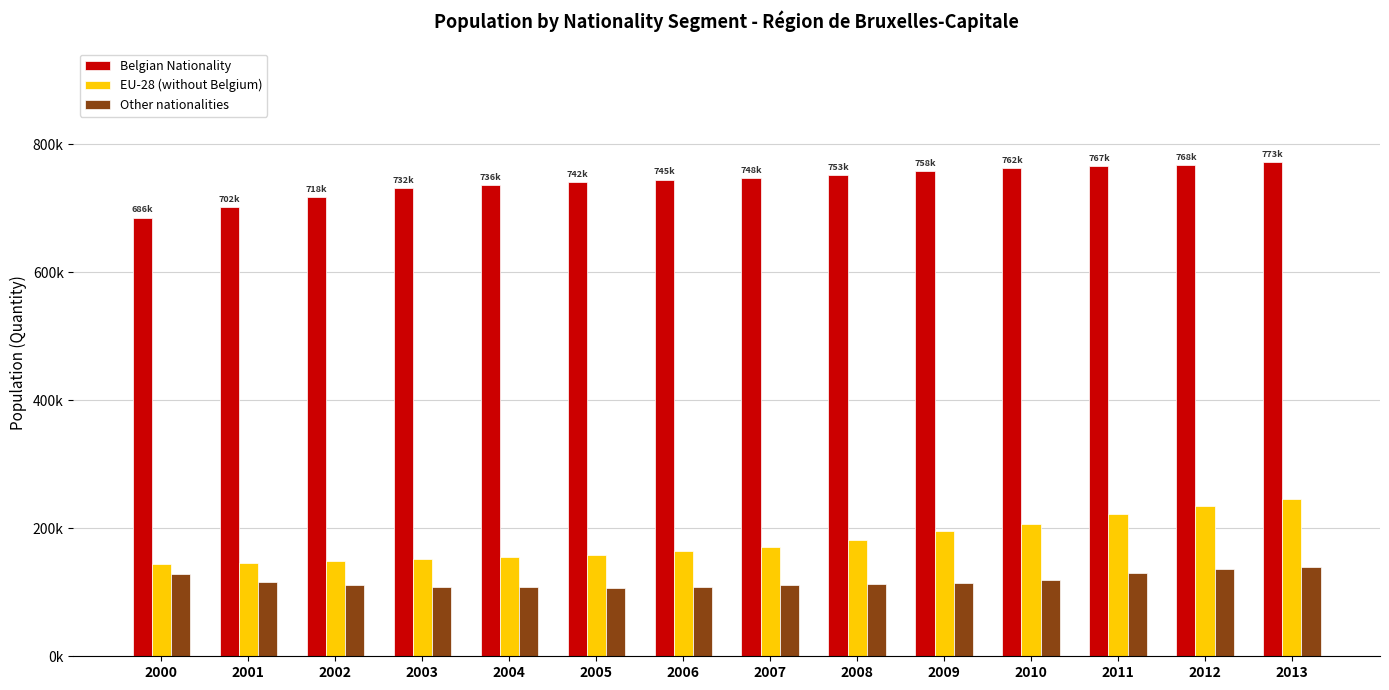

What are all the series names shown in the legend?

Belgian Nationality, EU-28 (without Belgium), Other nationalities